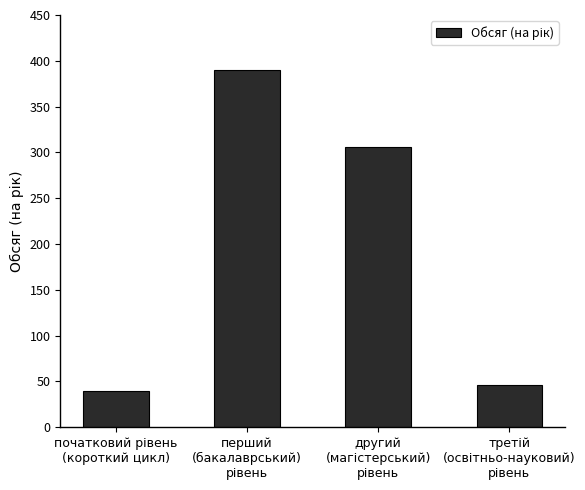

What is the greatest value displayed?

390